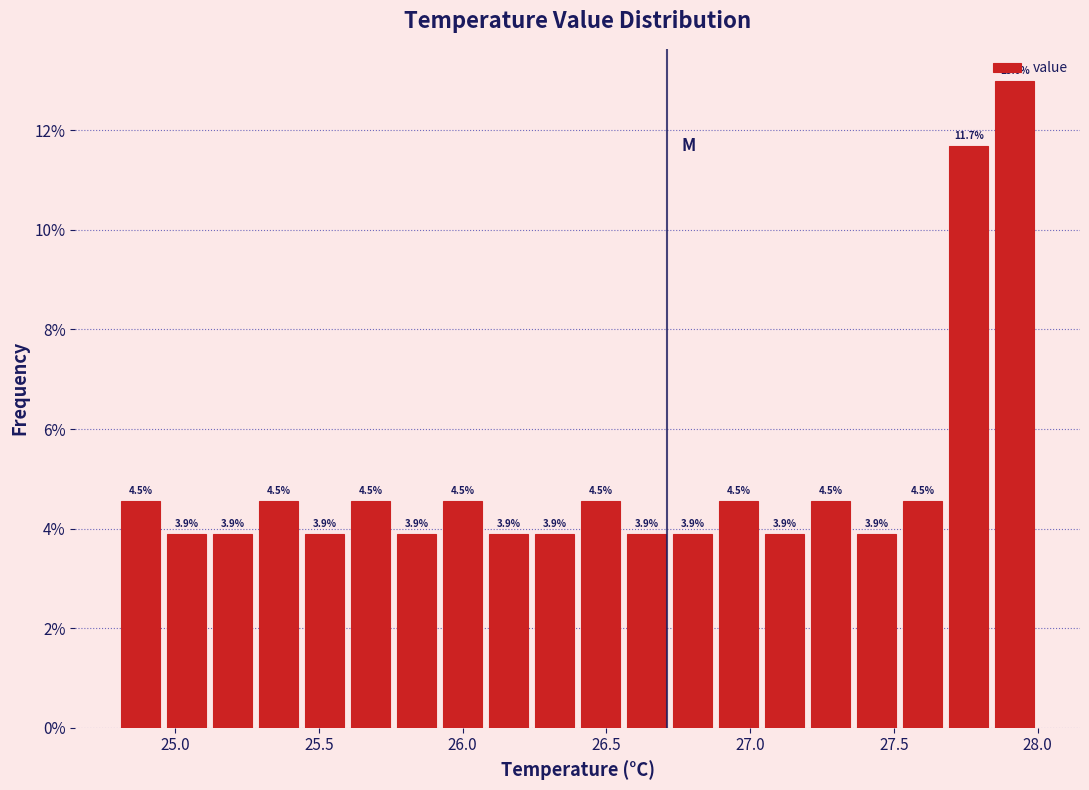

Around what value on the x-axis is the tallest bar? Give the approximate position of its centre, as read against the axis.

27.90